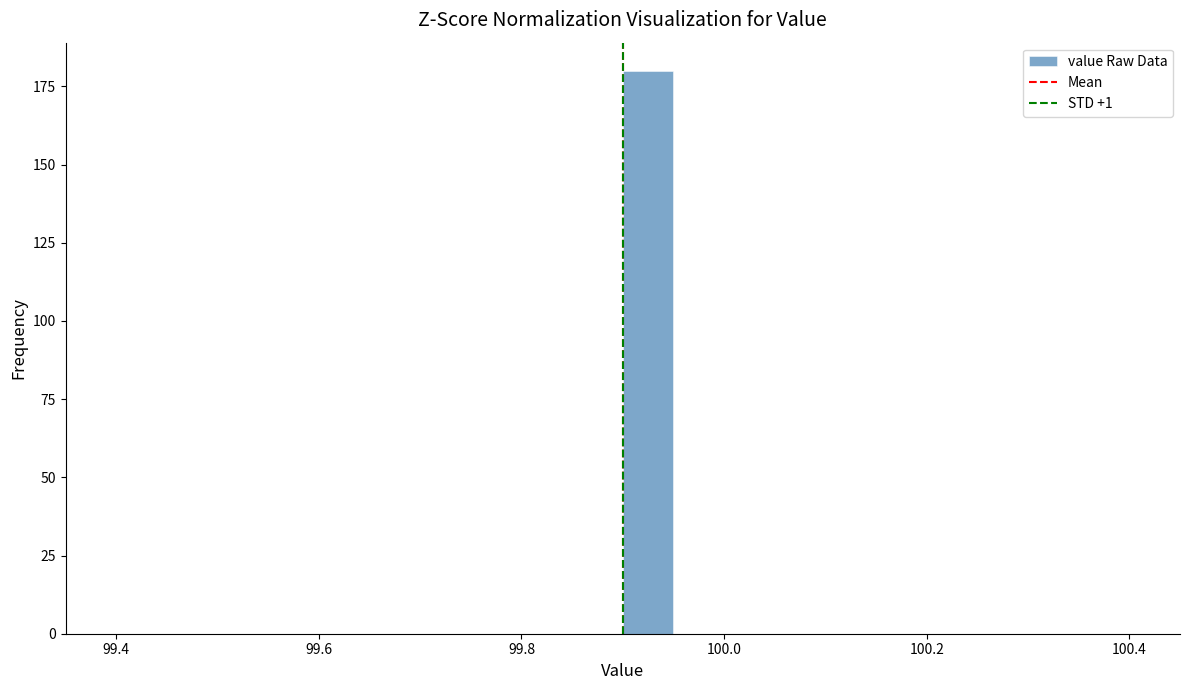

Around what value on the x-axis is the tallest bar? Give the approximate position of its centre, as read against the axis.

99.92